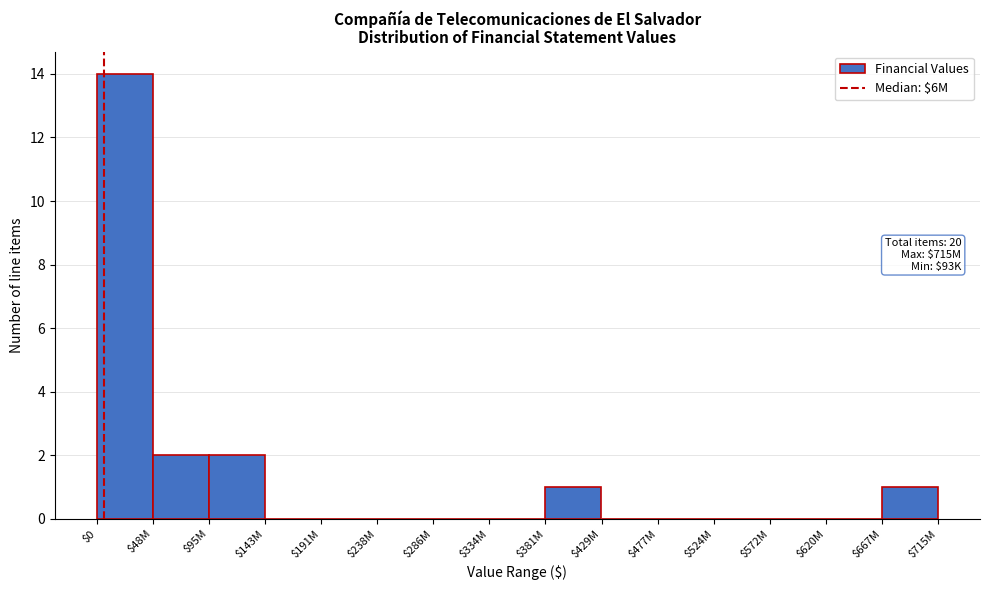

What is the sum of all values?

20